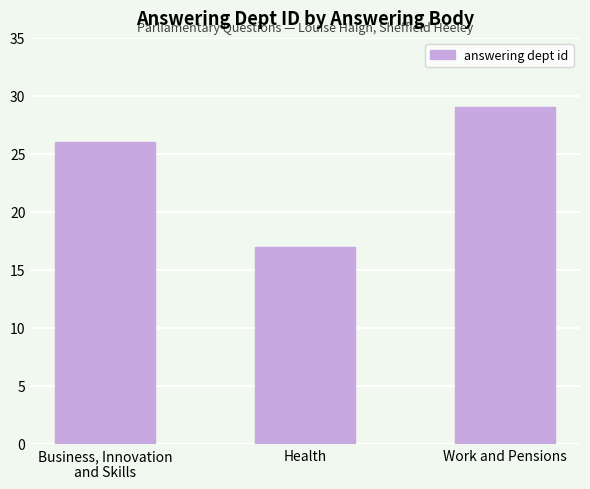

How many values are between 17 and 29?

3